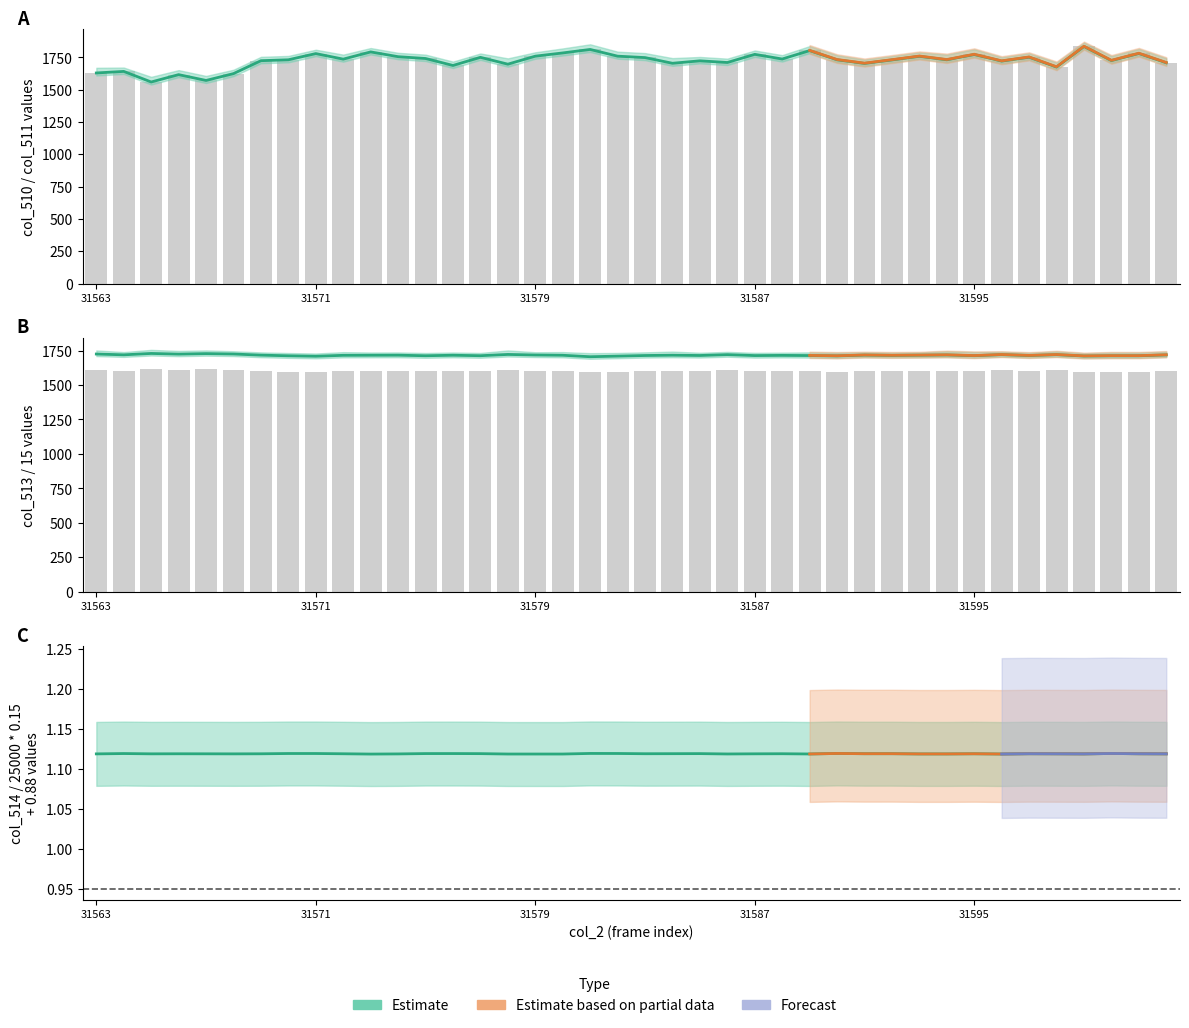

What is the sum of all col_510 values?

69028.0